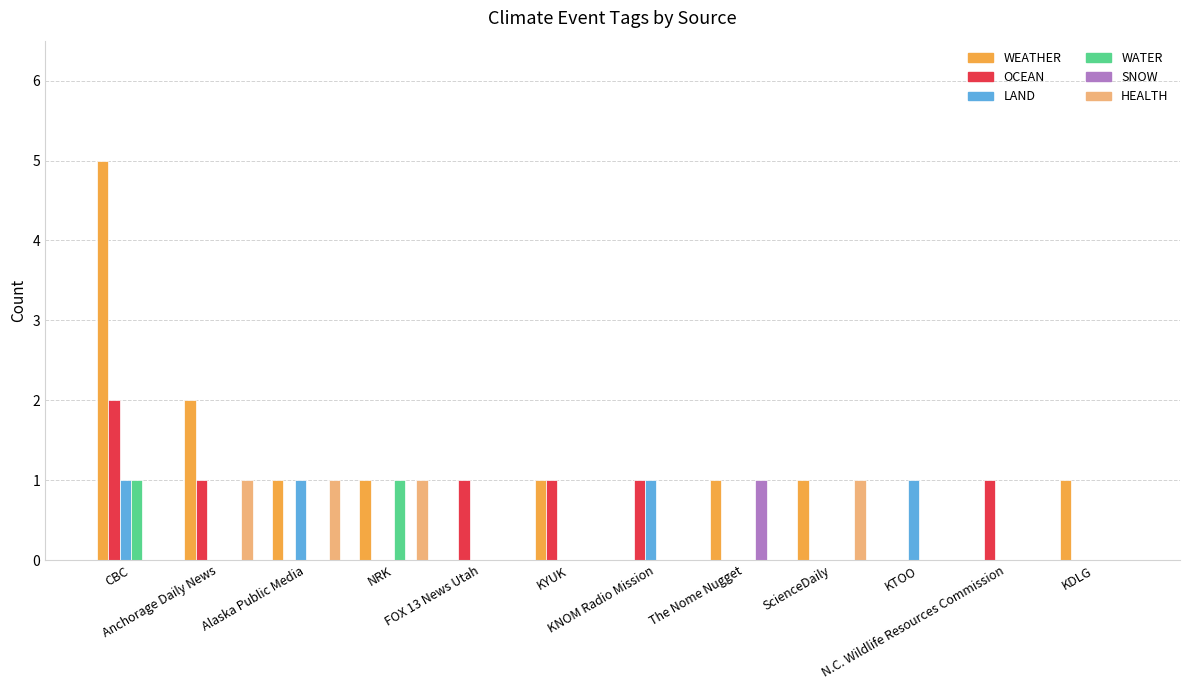

Which series has the largest total across all categories?

WEATHER